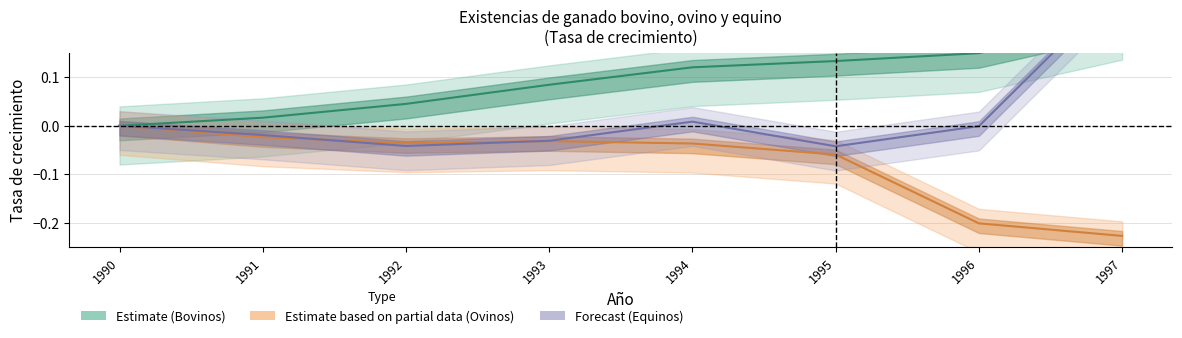

What is the value of the Equinos point at the 8th from the left?

0.3